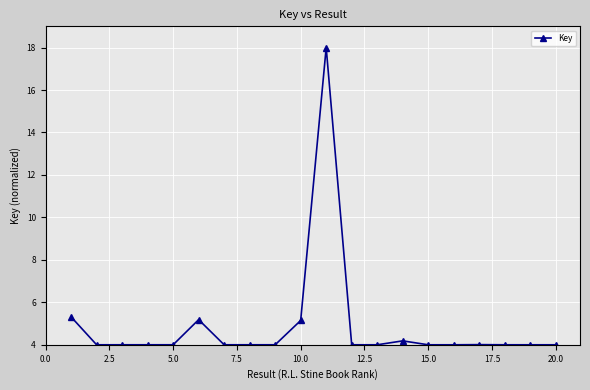

What is the difference between the maximum and second lowest values?

14.0